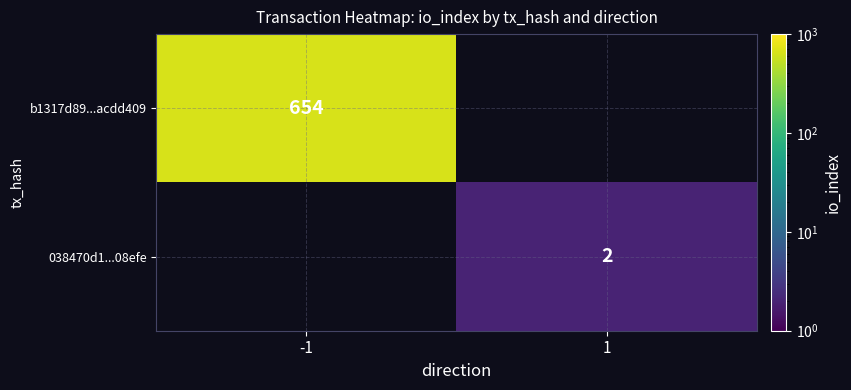

Is it true that b1317d89...acdd409 equals 654 at -1?

True